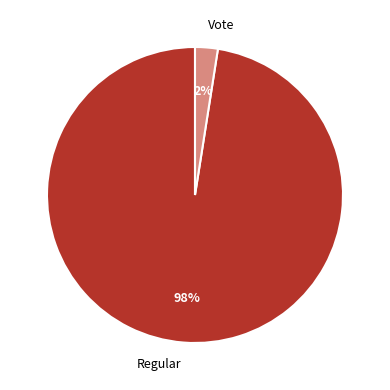

Does Regular represent more than half of the total?

Yes